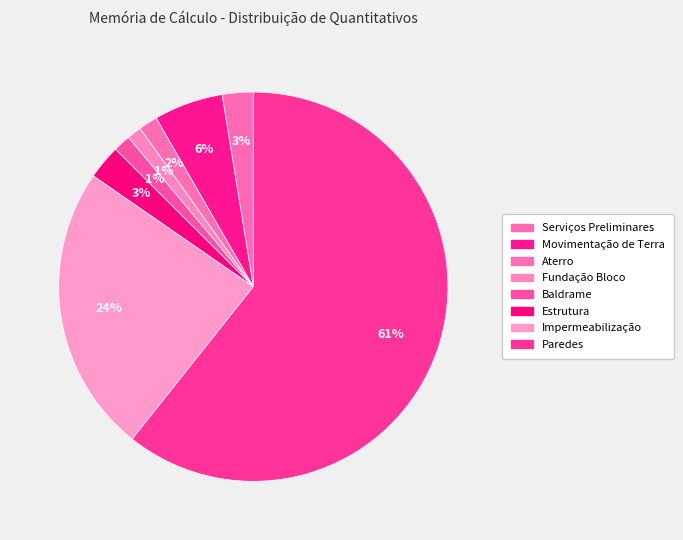

Rank the categories by value from lowest to highest.

Fundação Bloco, Baldrame, Aterro, Serviços Preliminares, Estrutura, Movimentação de Terra, Impermeabilização, Paredes